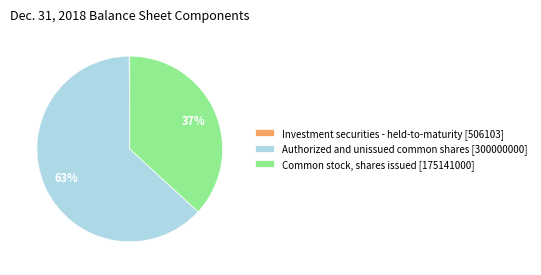

To the nearest percent, what is the difference between the largest and smallest slice percentages?

63%